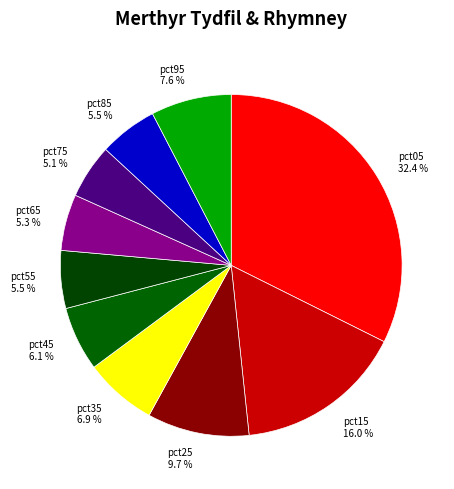

To the nearest percent, what is the difference between the largest and smallest slice percentages?

27%